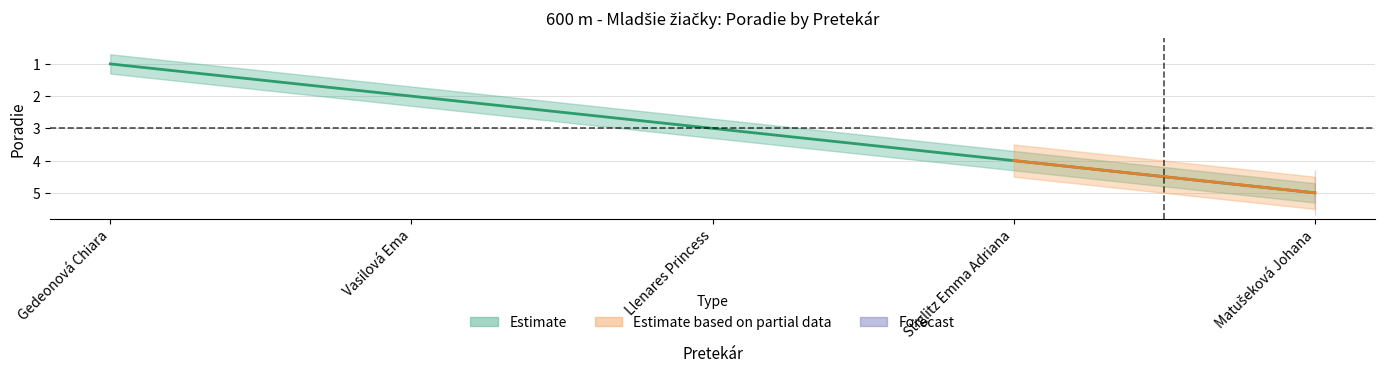

Which has a higher value, Stiglitz Emma Adriana or Vasilová Ema?

Stiglitz Emma Adriana